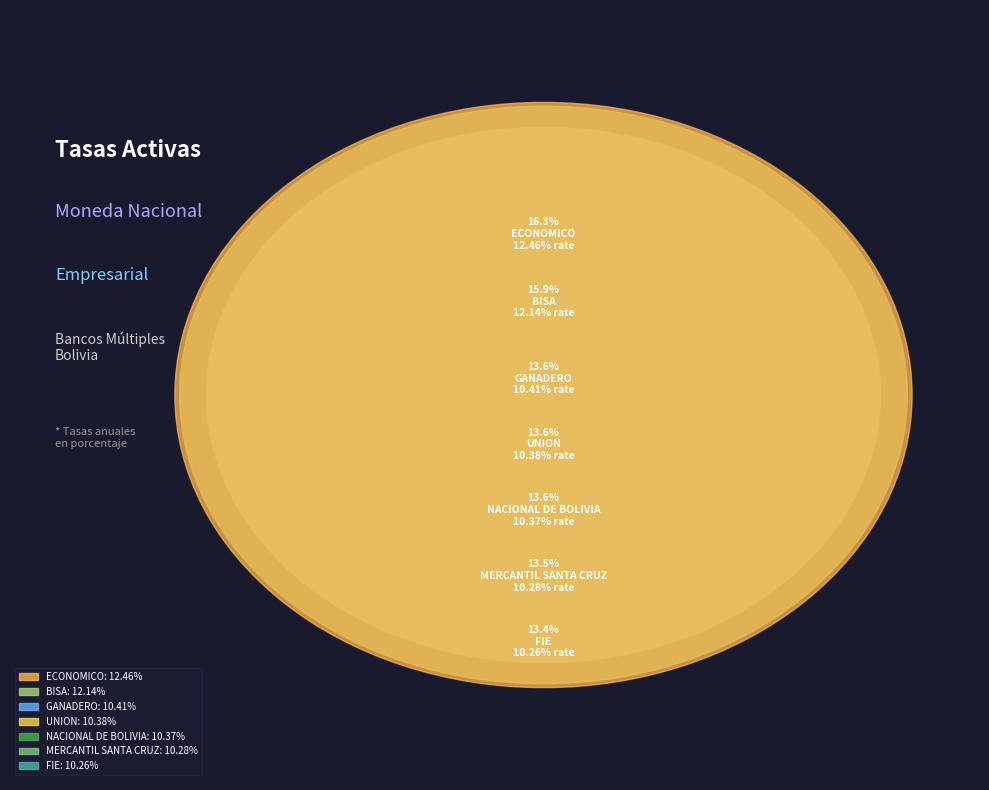

To the nearest percent, what portion does GANADERO represent?

14%